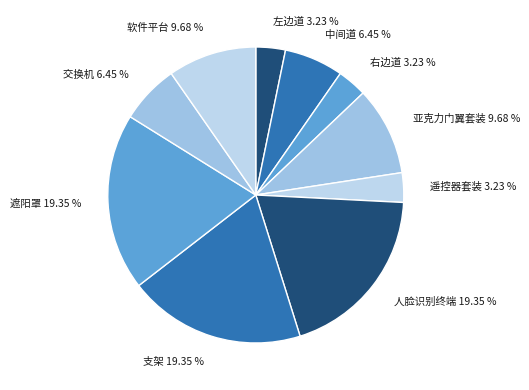

Approximately how many times larger is the value at 人脸识别终端 compared to 左边道?

6.0